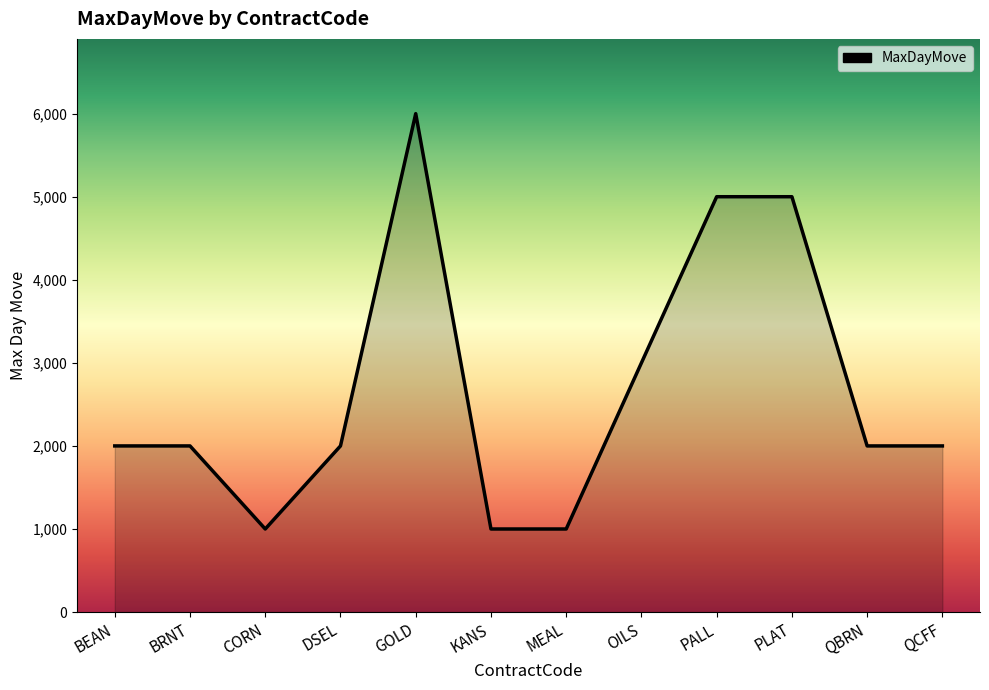

What is the ratio of the value at QCFF to the value at DSEL?

1.0